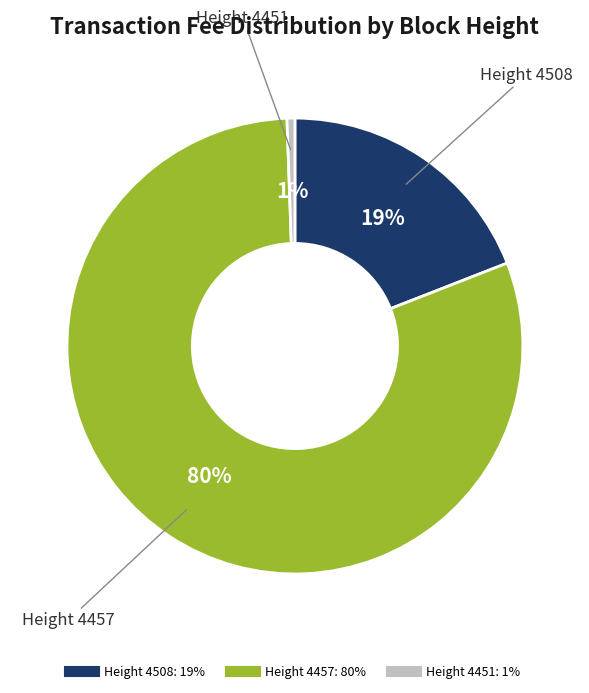

Does any single category account for the majority?

Yes